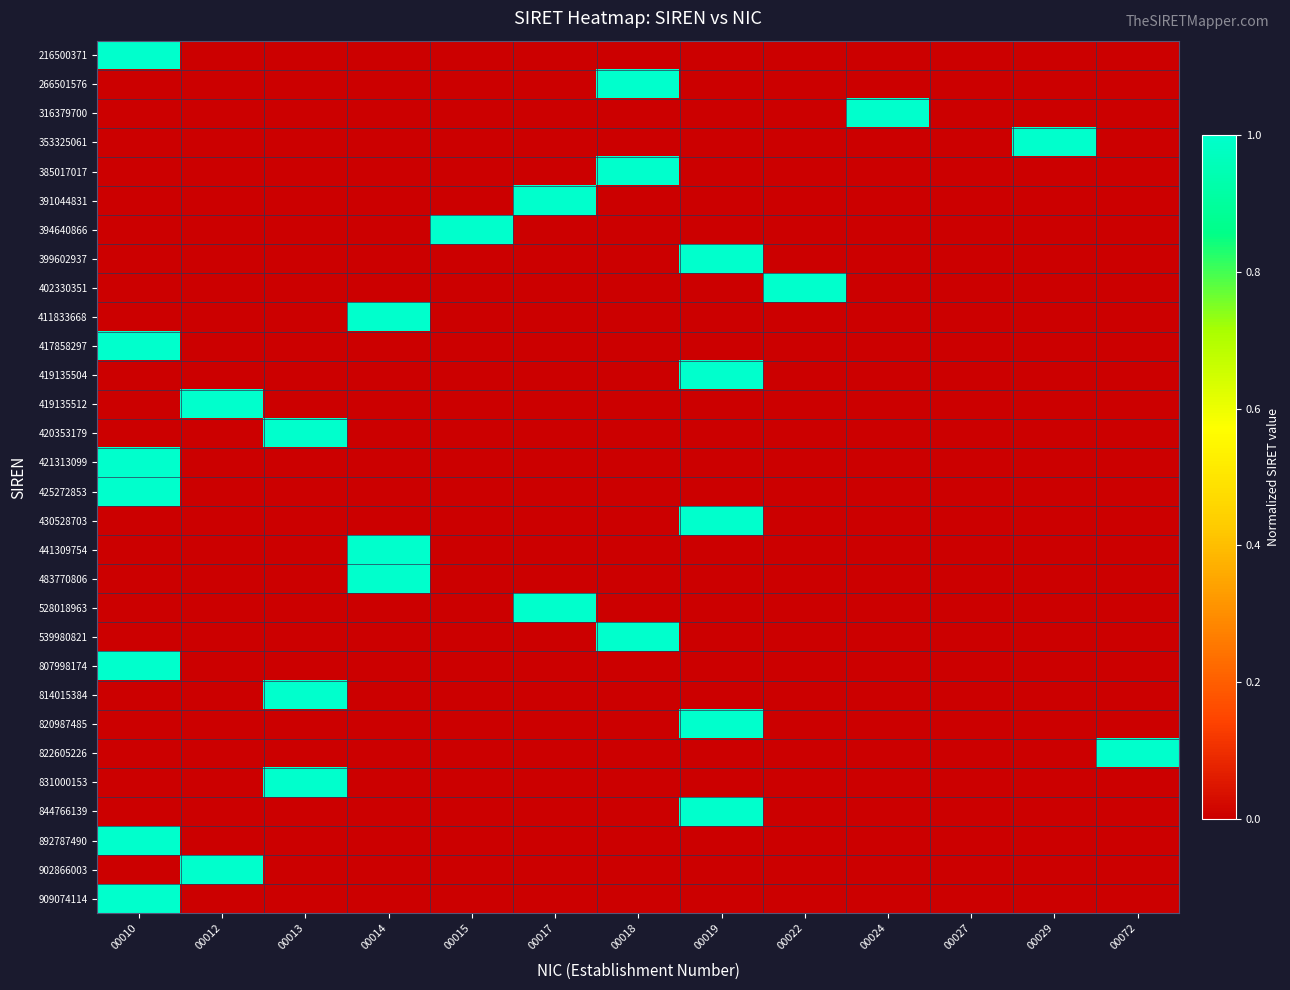

List the series in order of their peak value, highest first.

909074114, 902866003, 892787490, 844766139, 831000153, 822605226, 820987485, 814015384, 807998174, 539980821, 528018963, 483770806, 441309754, 430528703, 425272853, 421313099, 420353179, 419135512, 419135504, 417858297, 411833668, 402330351, 399602937, 394640866, 391044831, 385017017, 353325061, 316379700, 266501576, 216500371